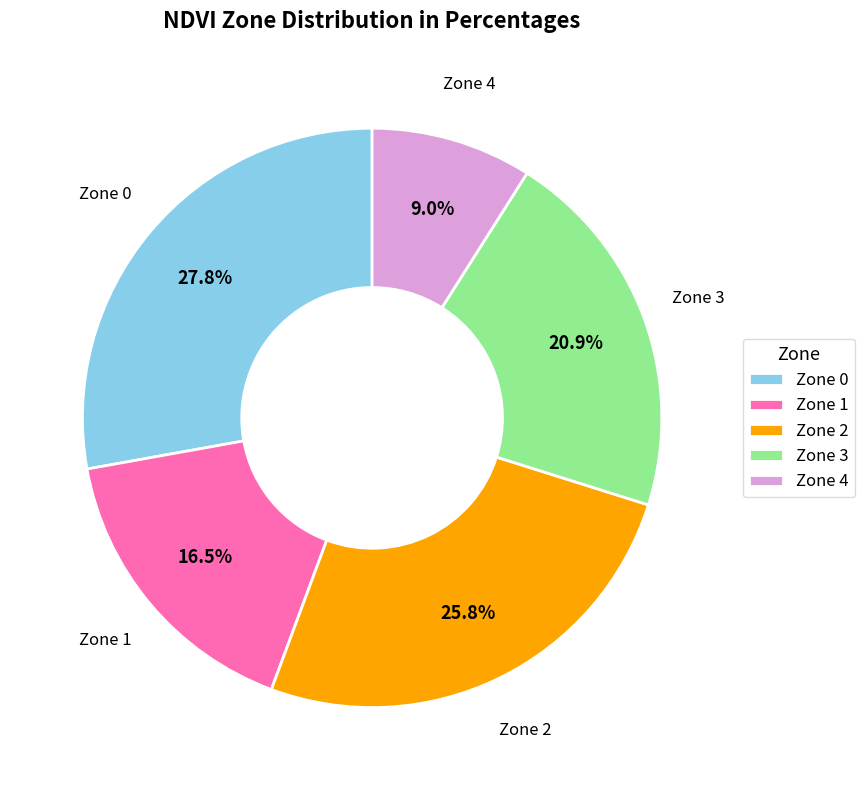

Is the sum of Zone 1 and Zone 3 greater than half?

No